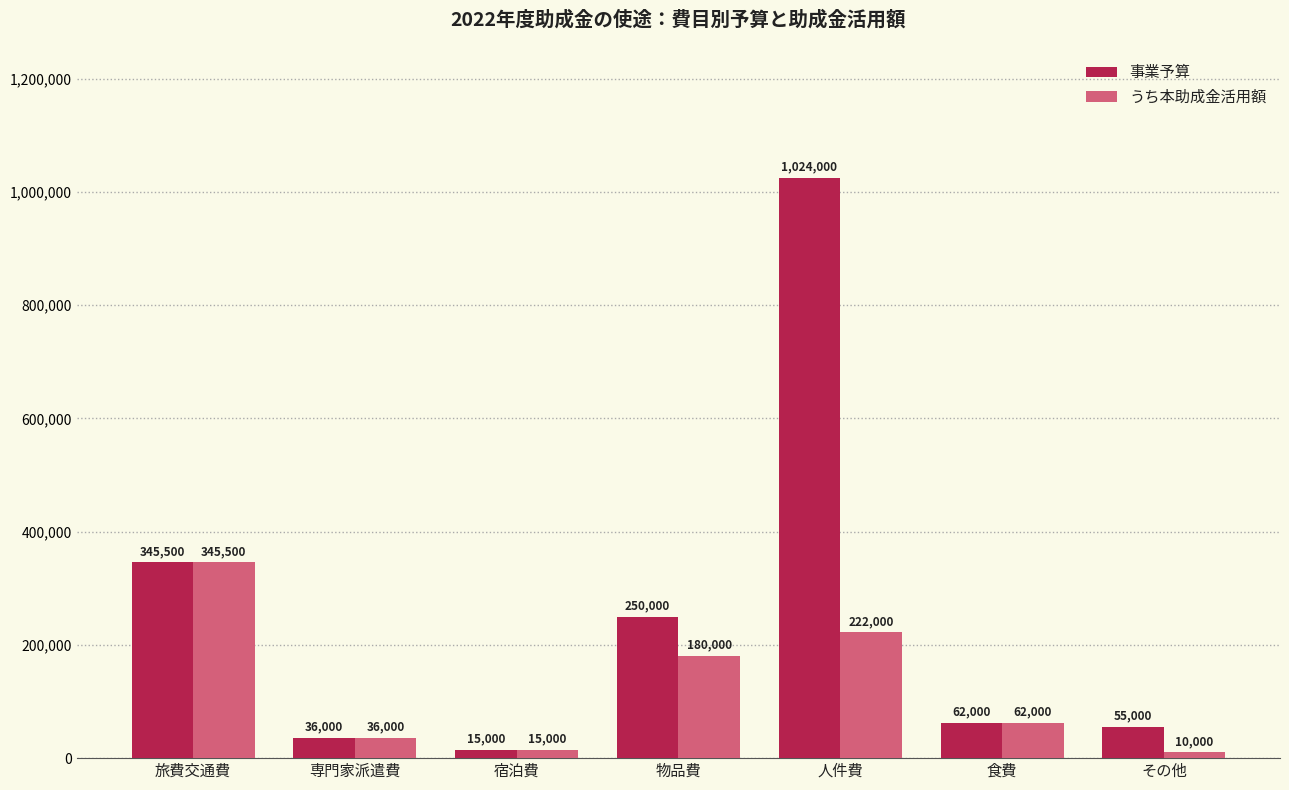

Is the value of うち本助成金活用額 at 物品費 greater than the value of 事業予算 at 物品費?

No